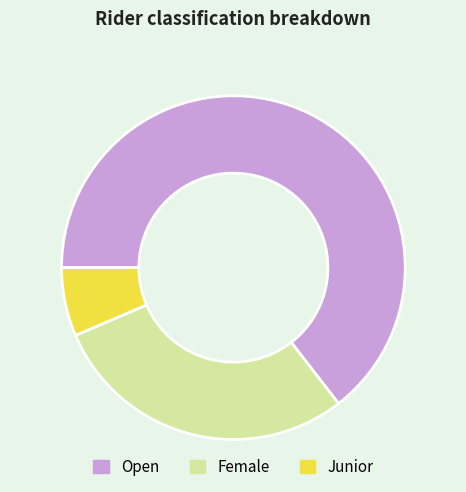

Which category has the biggest portion of the pie?

Open